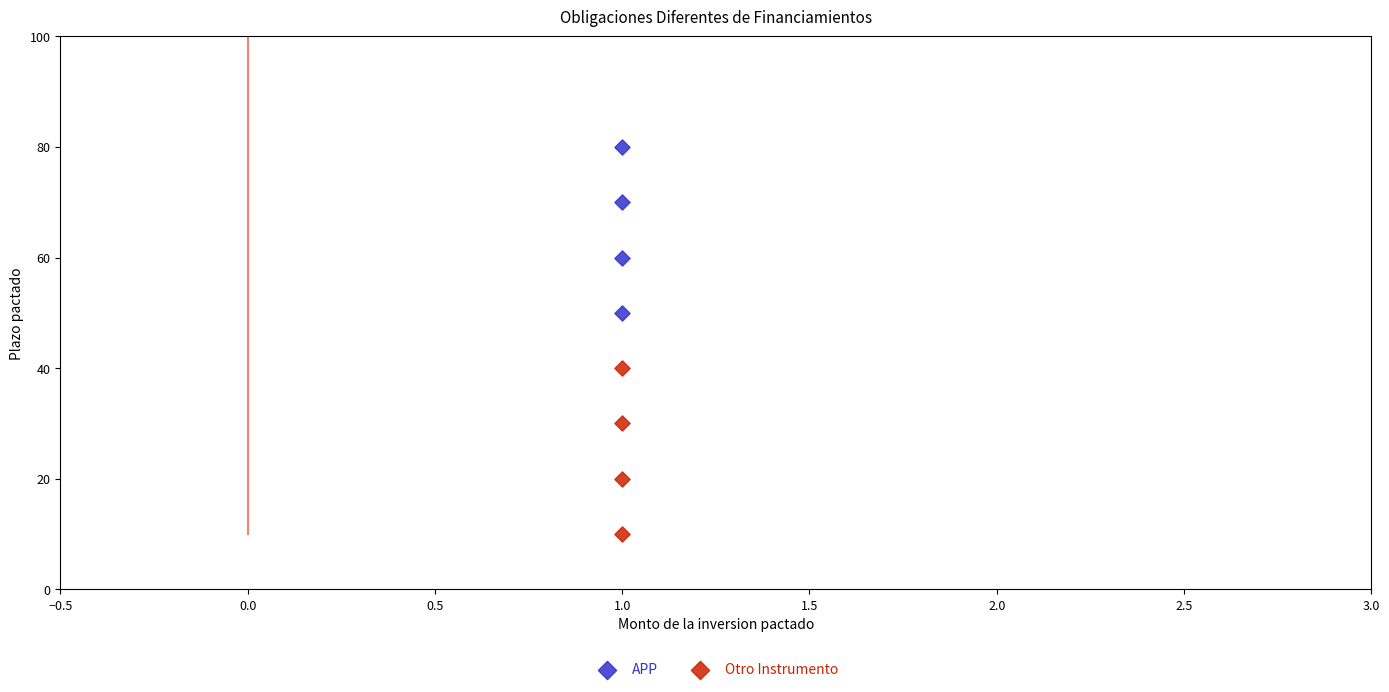

Which series reaches the minimum Y coordinate?

Otro Instrumento